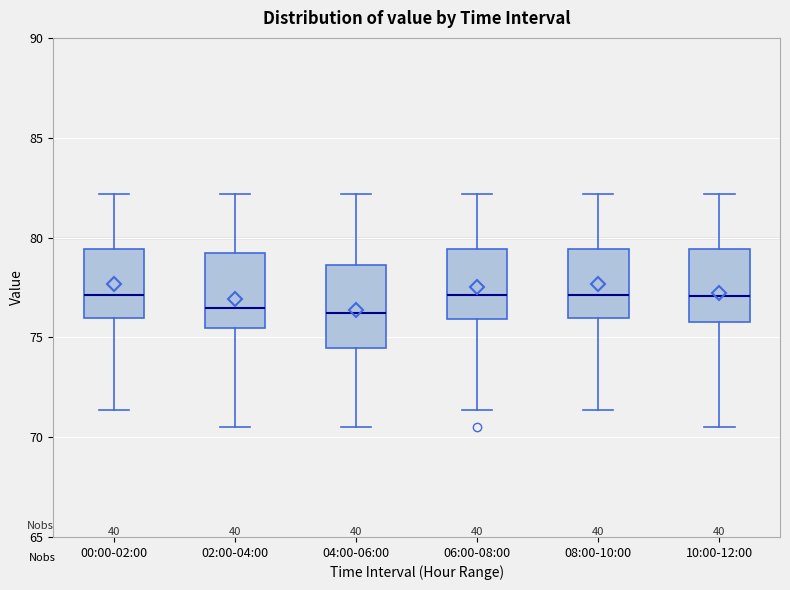

Reading left to right, read every box against the y-axis: the position of its median line, the range the box covers, and the ends of its whiskers. The values are not printed on the chart, so give them approximately, as read against the axis.

00:00-02:00: median 77.0, box 76.0 to 79.5, whiskers 71.5 to 82.0
02:00-04:00: median 76.5, box 75.5 to 79.0, whiskers 70.5 to 82.0
04:00-06:00: median 76.0, box 74.5 to 78.5, whiskers 70.5 to 82.0
06:00-08:00: median 77.0, box 76.0 to 79.5, whiskers 71.5 to 82.0
08:00-10:00: median 77.0, box 76.0 to 79.5, whiskers 71.5 to 82.0
10:00-12:00: median 77.0, box 76.0 to 79.5, whiskers 70.5 to 82.0